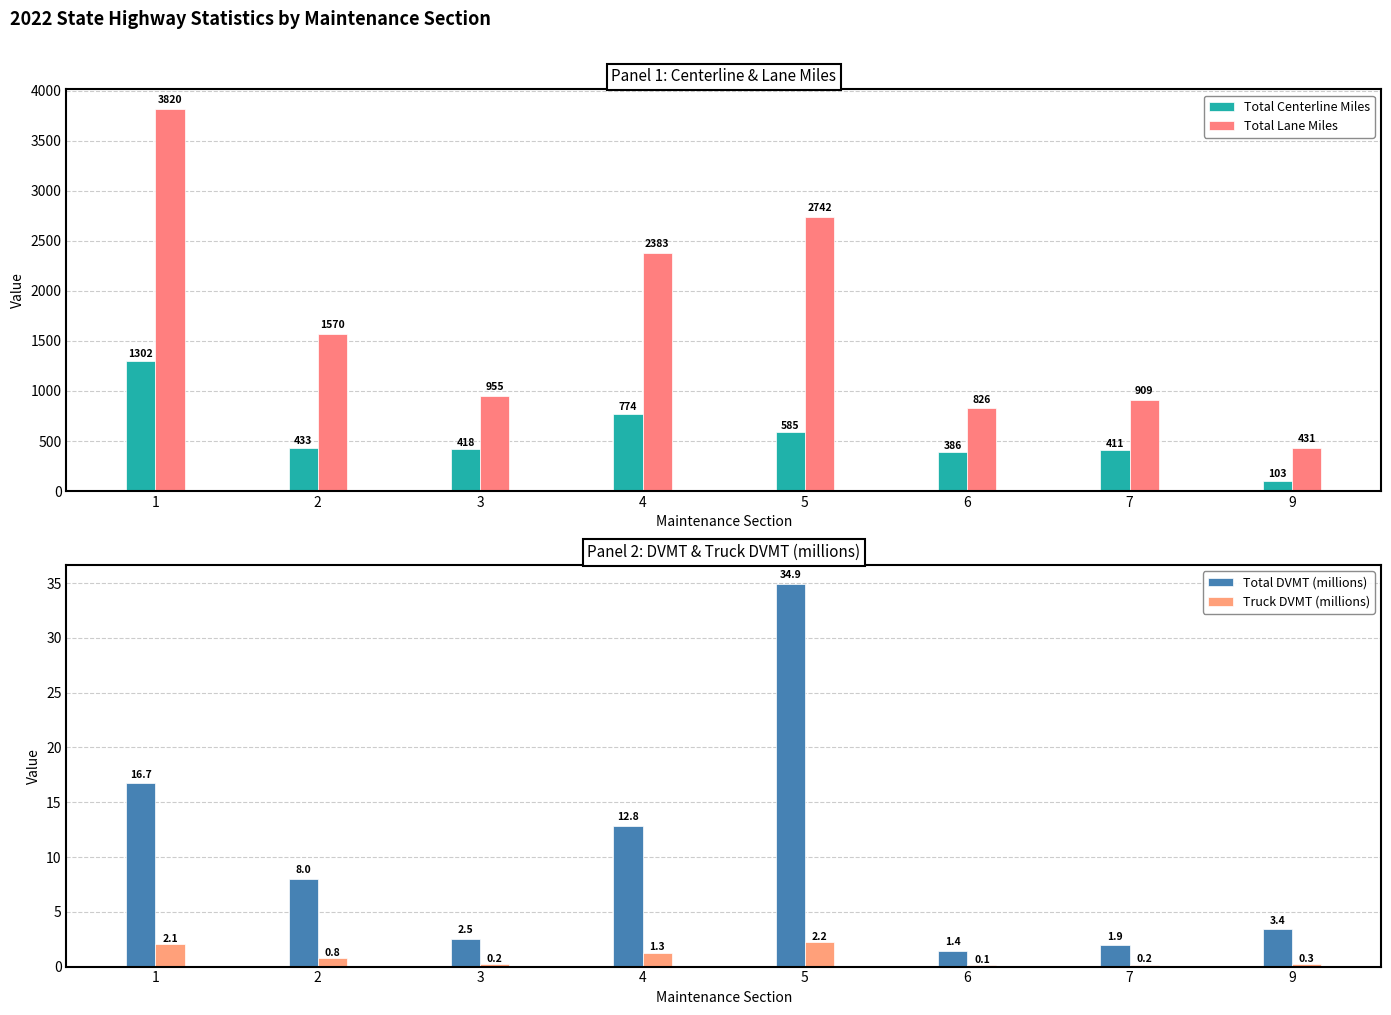

Rank the series at 4 from highest to lowest value.

Total Lane Miles, Total Centerline Miles, Total DVMT (millions), Truck DVMT (millions)